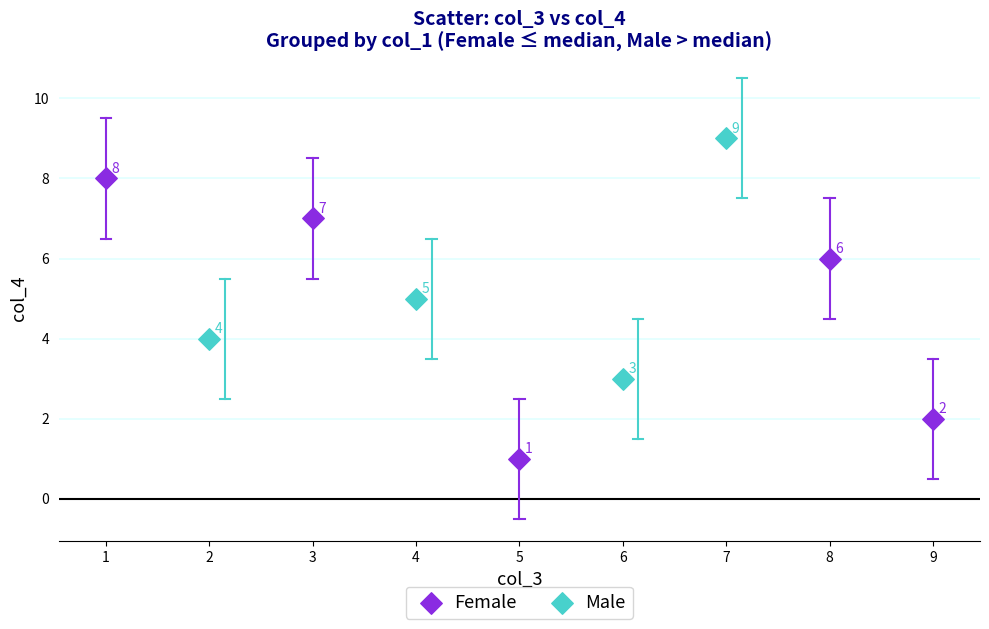

What are all the series names shown in the legend?

Female, Male